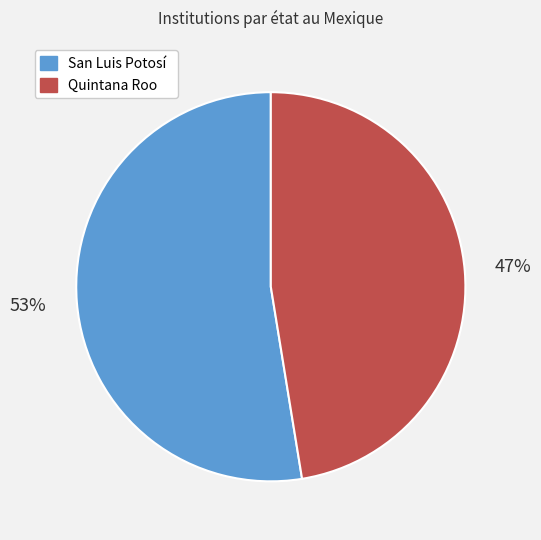

Is it true that San Luis Potosí is 53% of the pie?

True